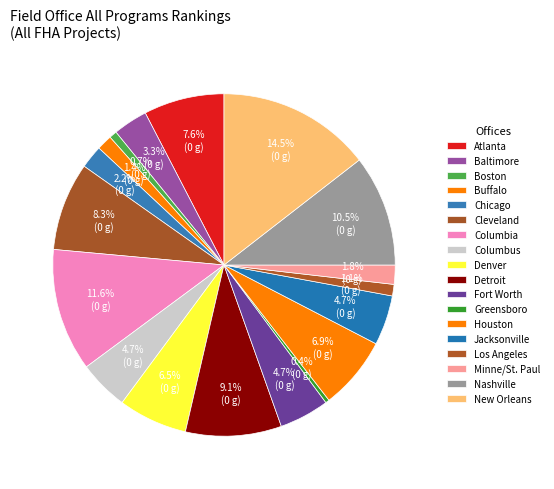

What is the change in value from Chicago to Detroit?

+19